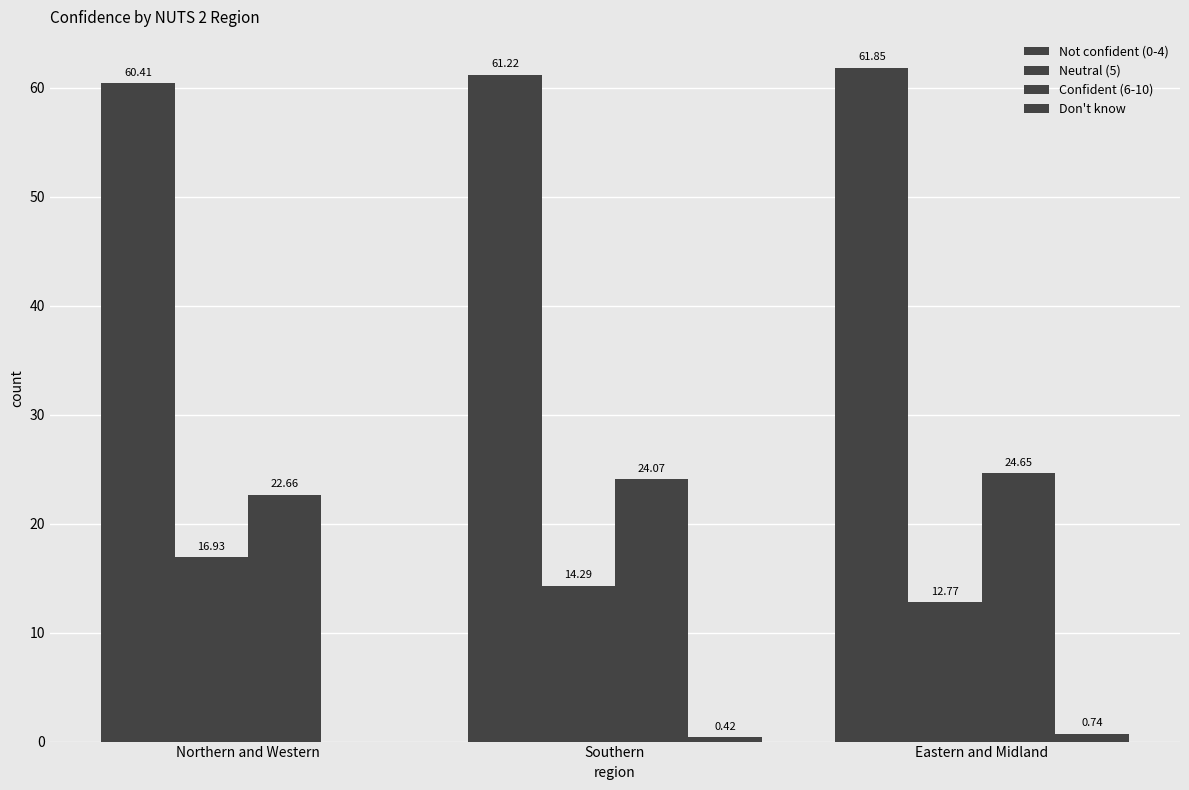

What is the spread (max minus min) of values at Northern and Western?

60.4